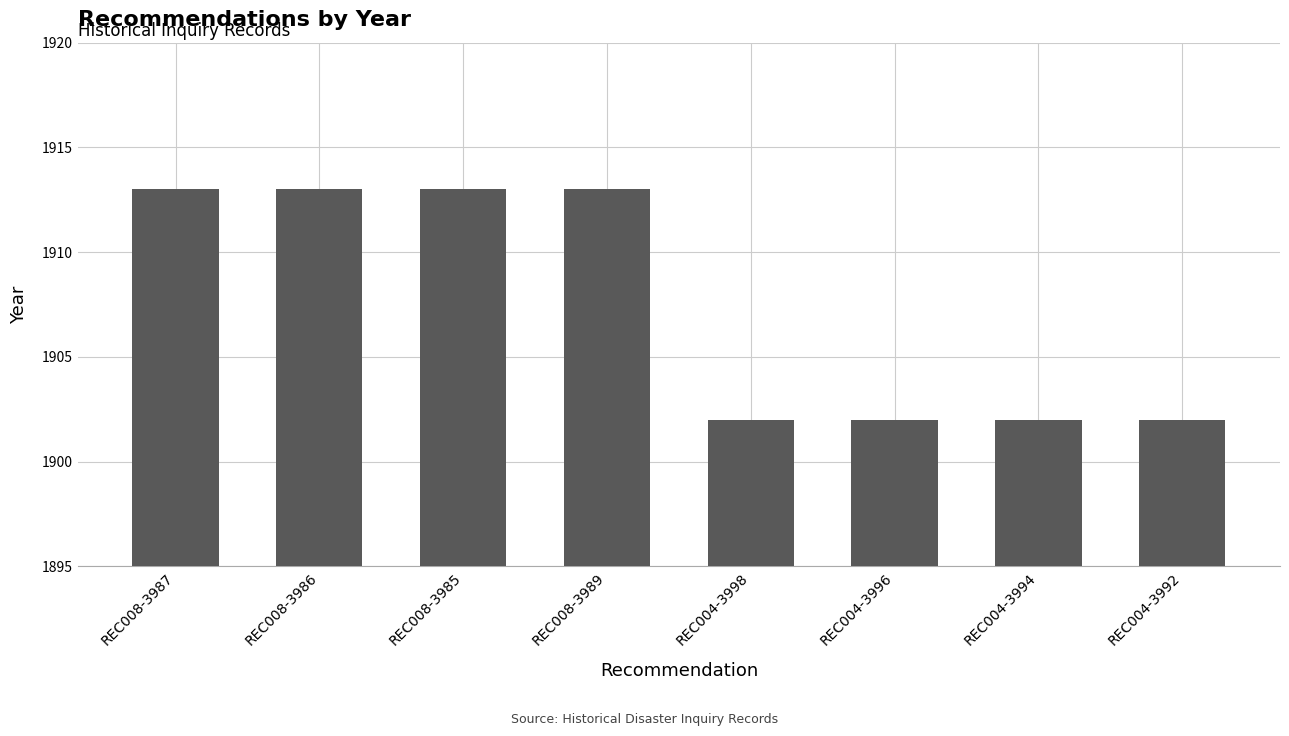

What is the label of the 7th bar from the left?

REC004-3994